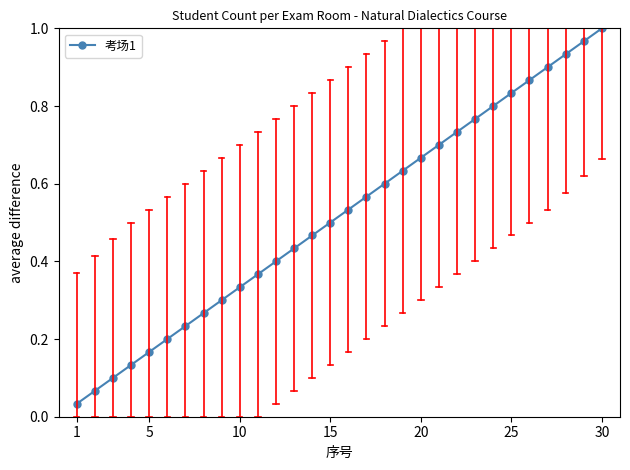

True or false: there are more than 0 points higher than both neighbors.

False